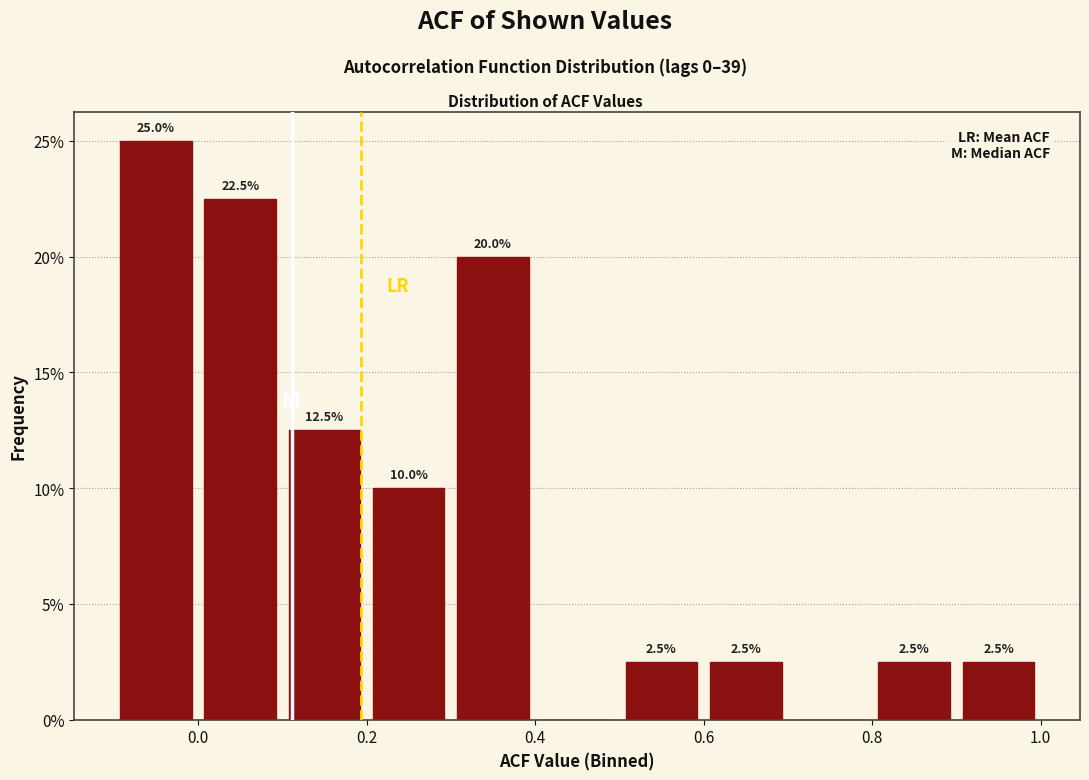

Over which range of the x-axis is the bar tallest?

-0.1 to 0.0